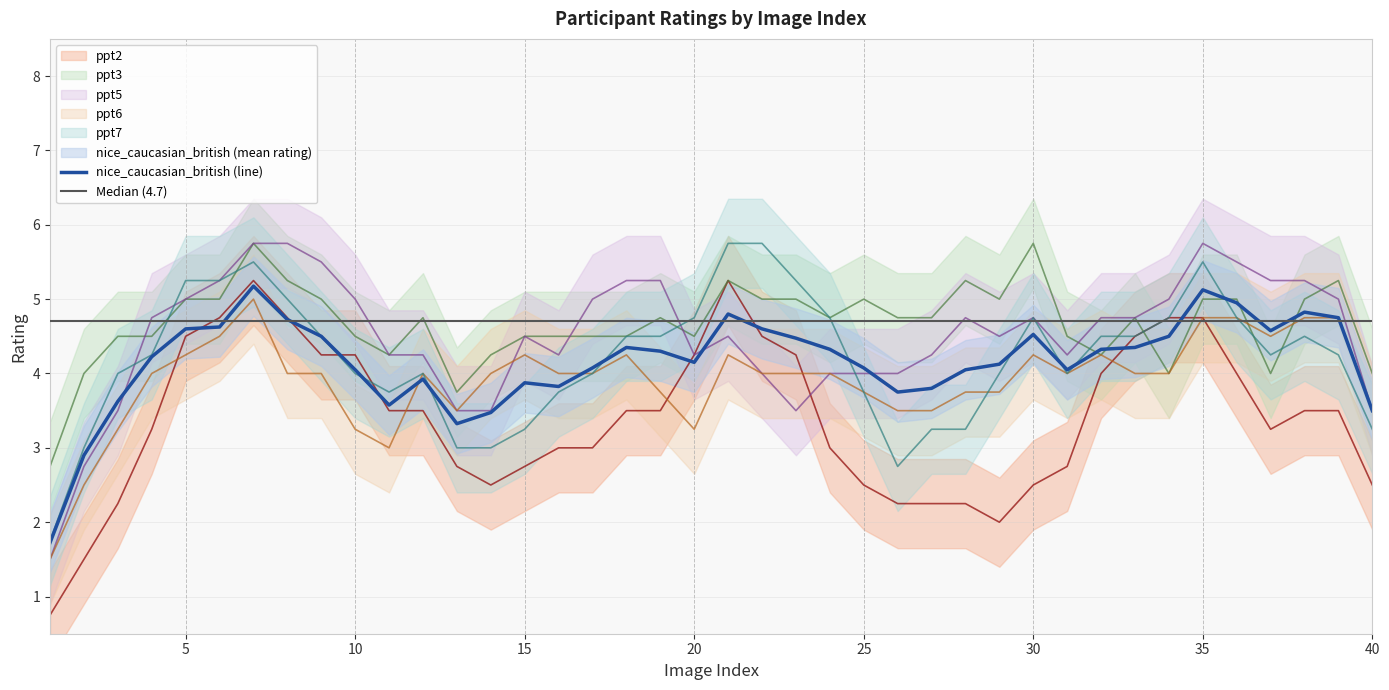

Which series has the largest range (max minus min)?

ppt2